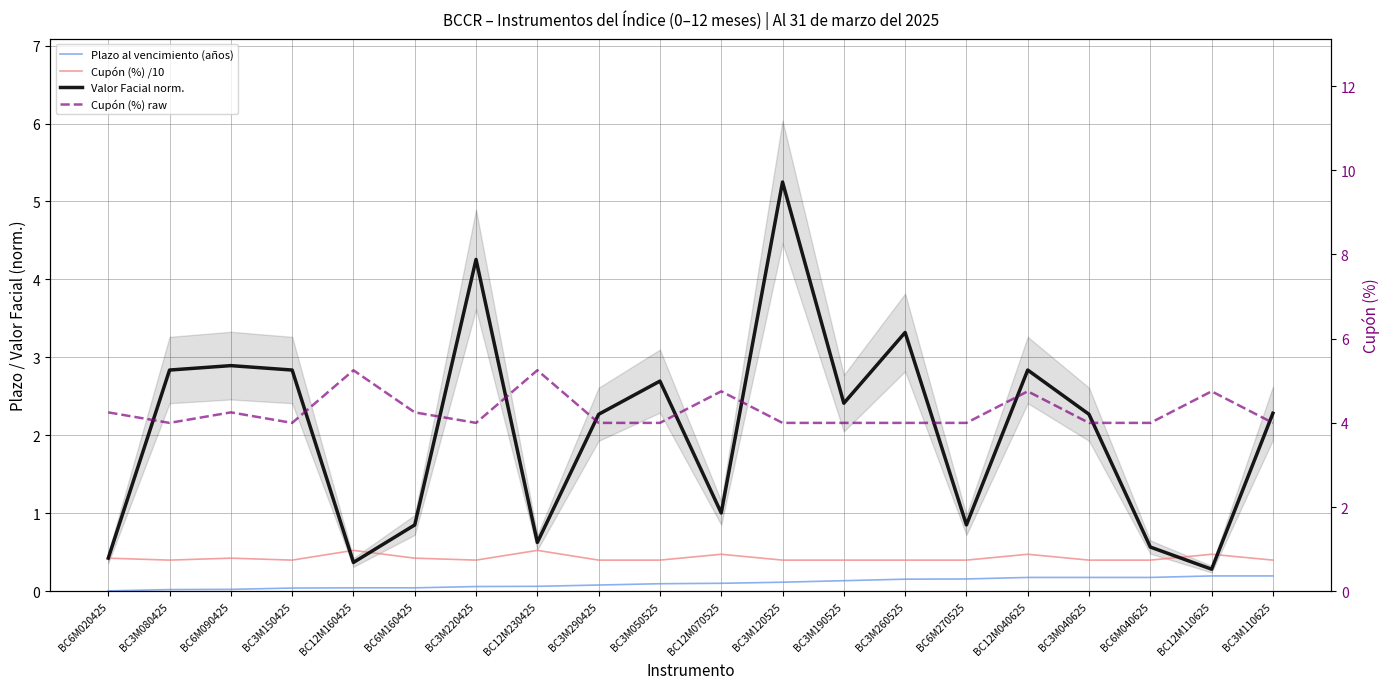

Count the number of data series in this chart.

4